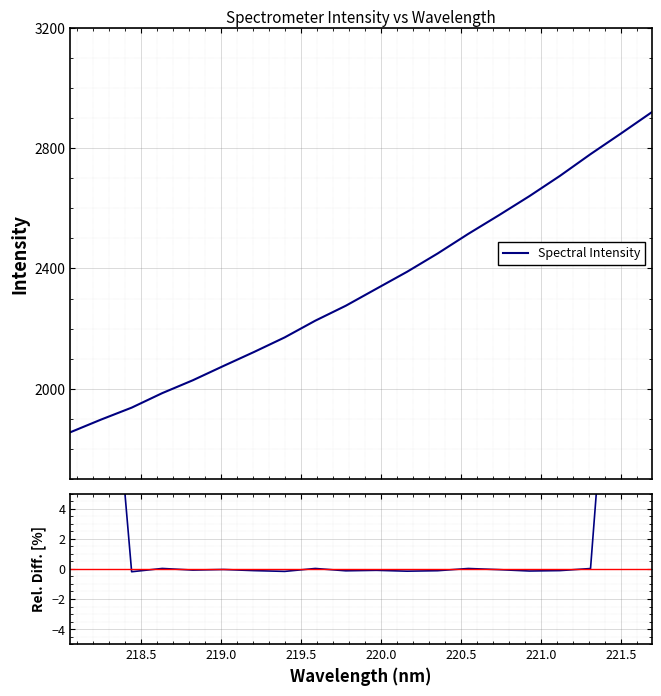

What is the difference between the maximum and minimum values?

1064.8